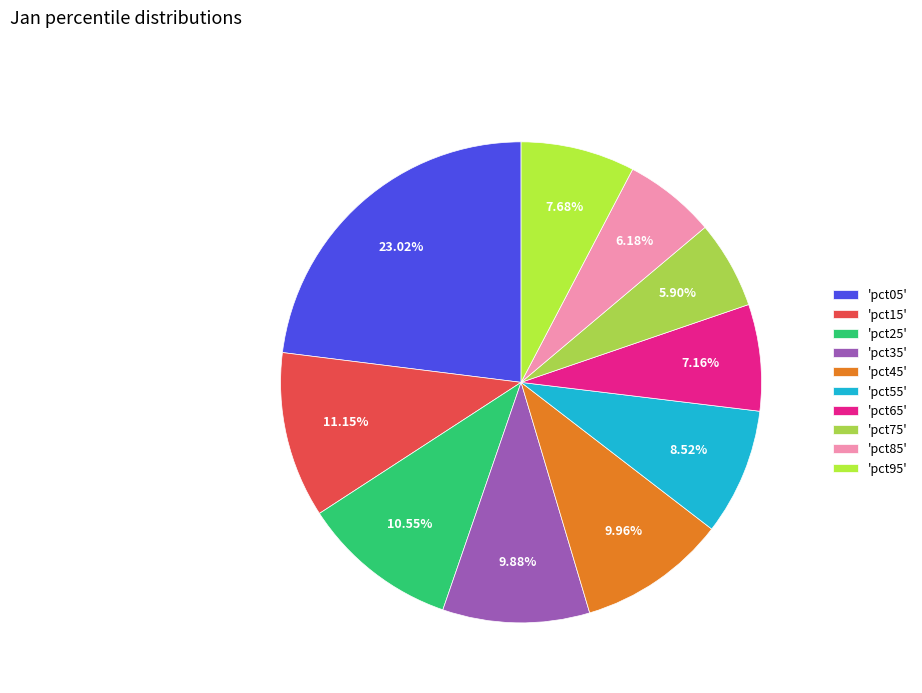

How many segments does this pie chart have?

10